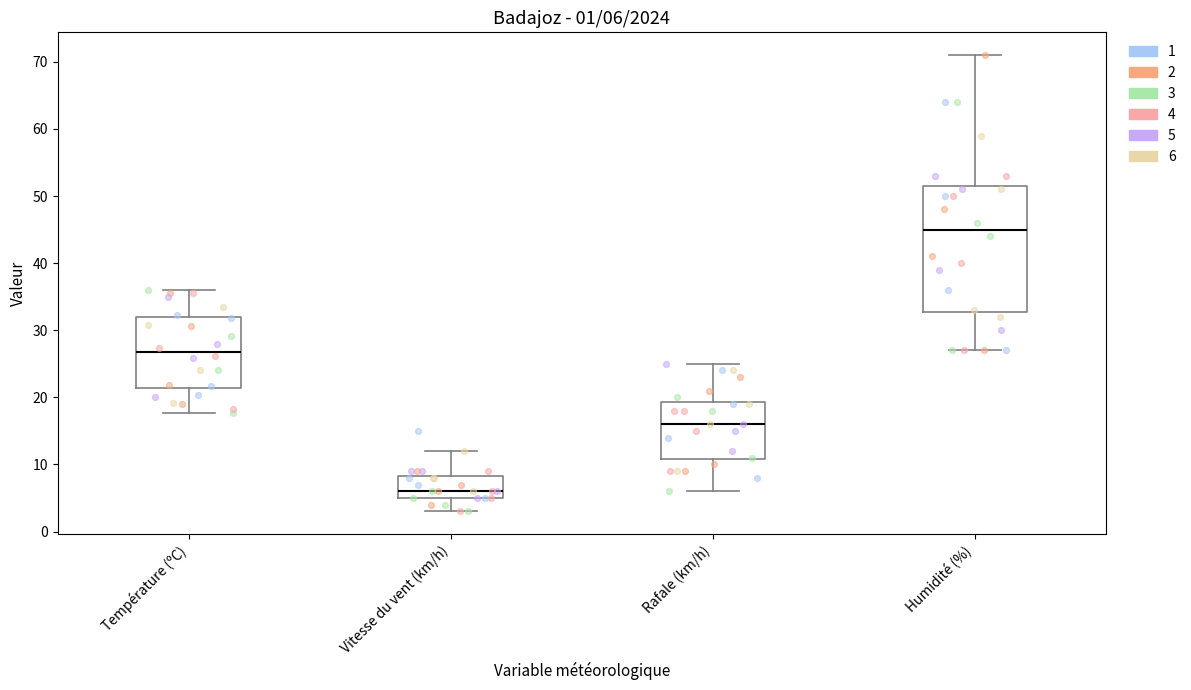

Which box is the tallest, from its lower edge to its upper edge?

Humidité (%)